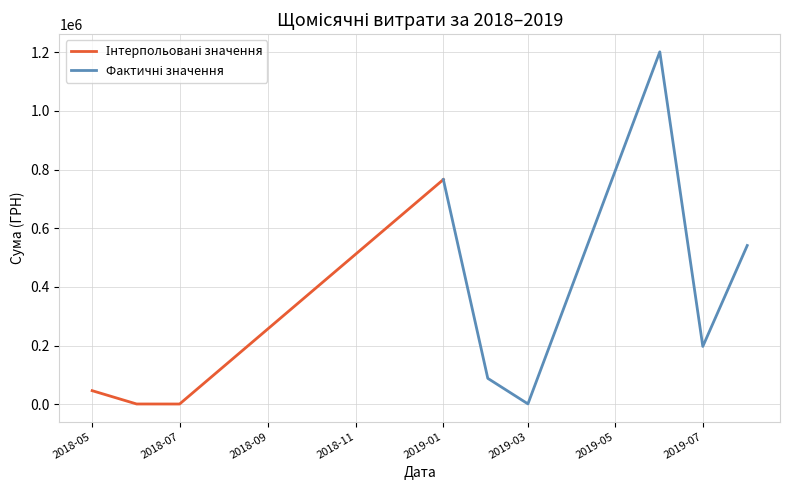

List the labels in order of value, smallest first.

8, 9, 10, 11, 12, 13, 14, 15, 16, 17, 18, 1, 7, 3, 5, 2, 4, 6, 0